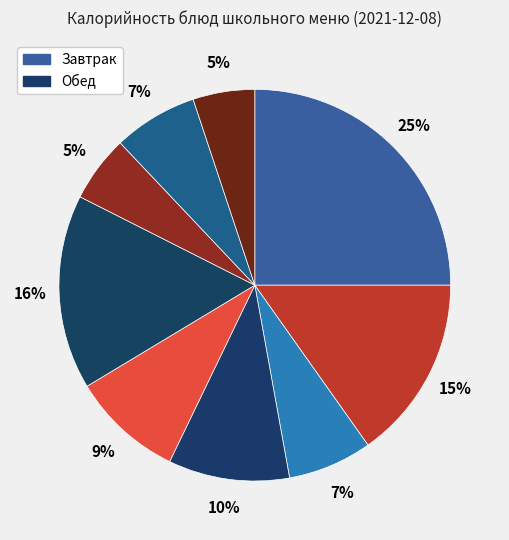

Count the number of slices in the pie.

9